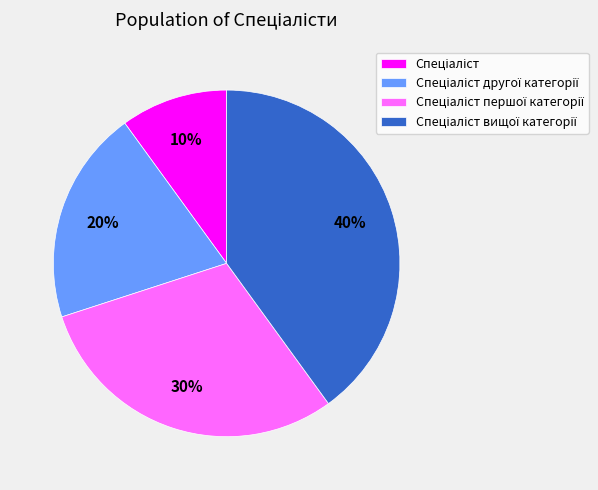

To the nearest percent, what is the average slice percentage?

25%